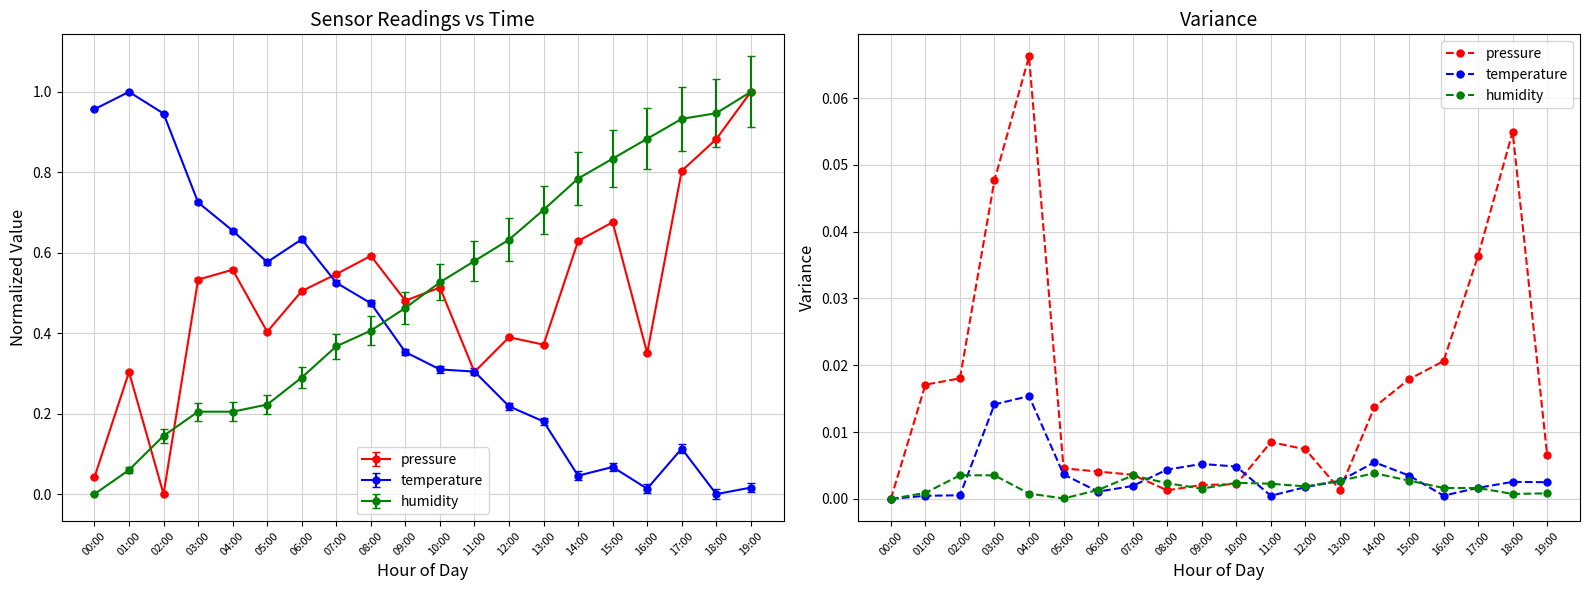

At which label does pressure reach its minimum?

00:00